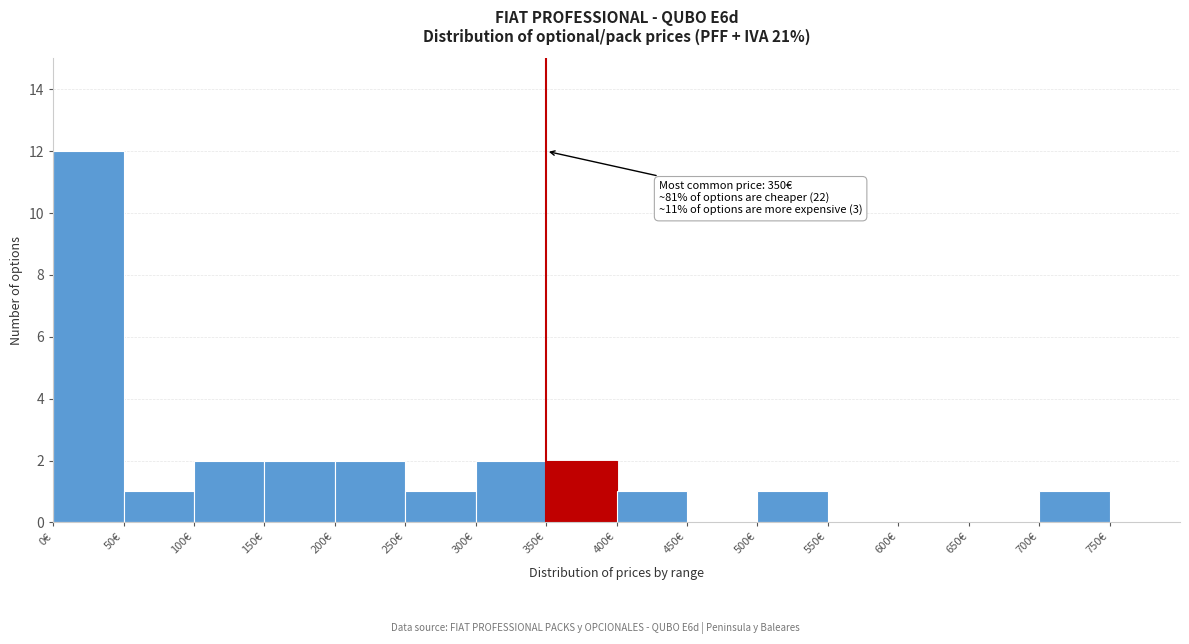

Which range on the x-axis has the tallest bar?

0 to 50